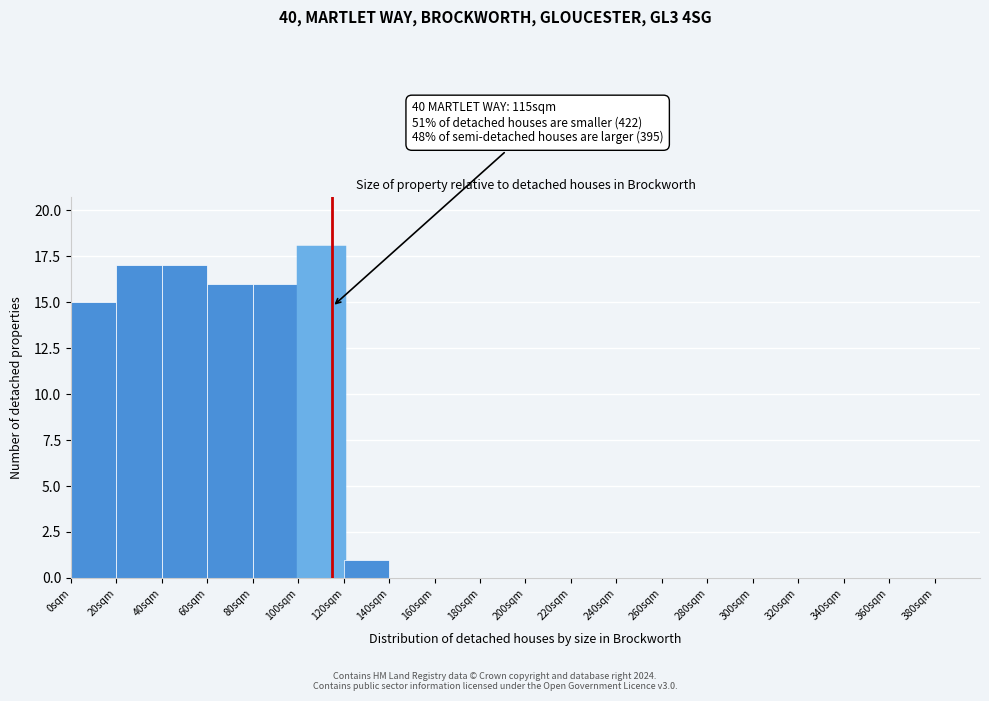

Over which range of the x-axis is the bar tallest?

100 to 120